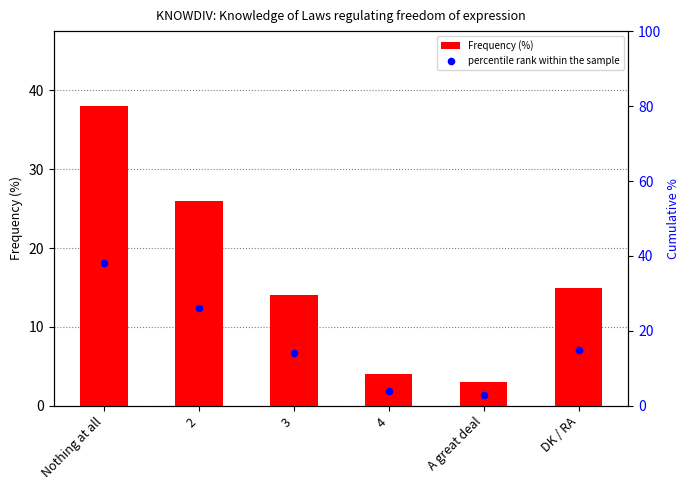

Is the value of percentile rank within the sample at 3 greater than the value of Frequency (%) at Nothing at all?

No